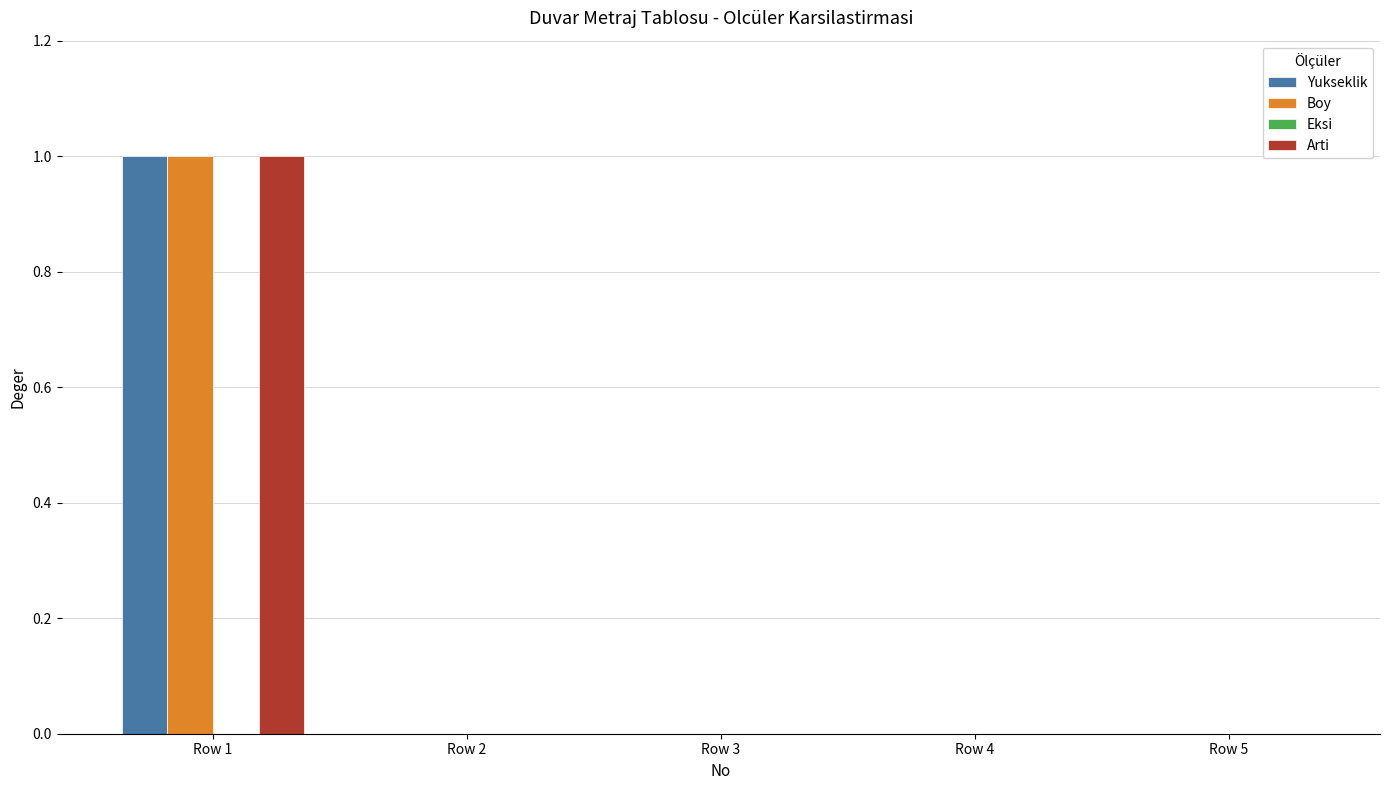

At which category is the sum across all series the highest?

Row 1